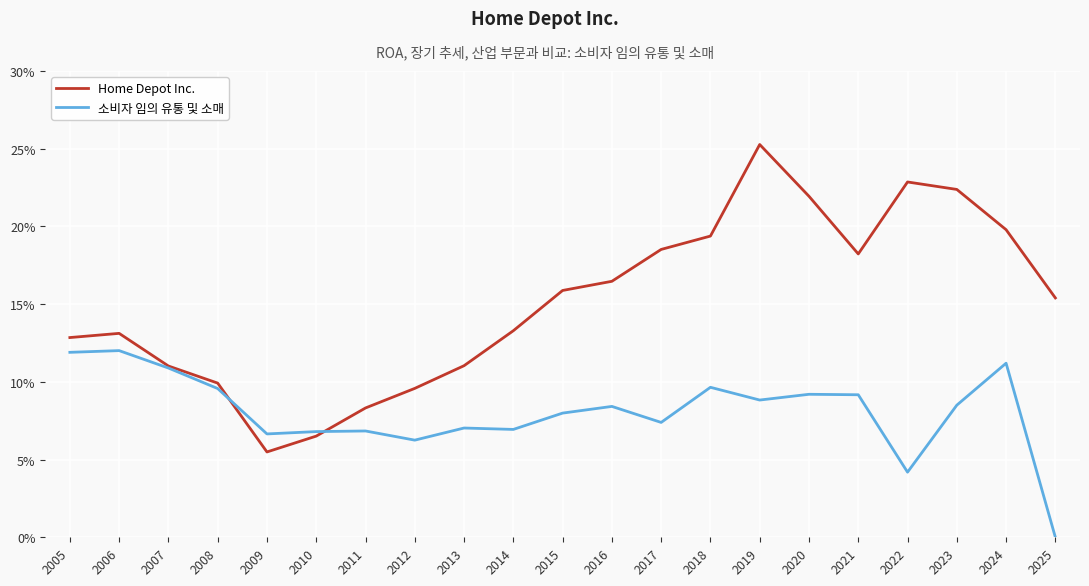

At 2019, list the series in order from smallest to largest.

소비자 임의 유통 및 소매, Home Depot Inc.